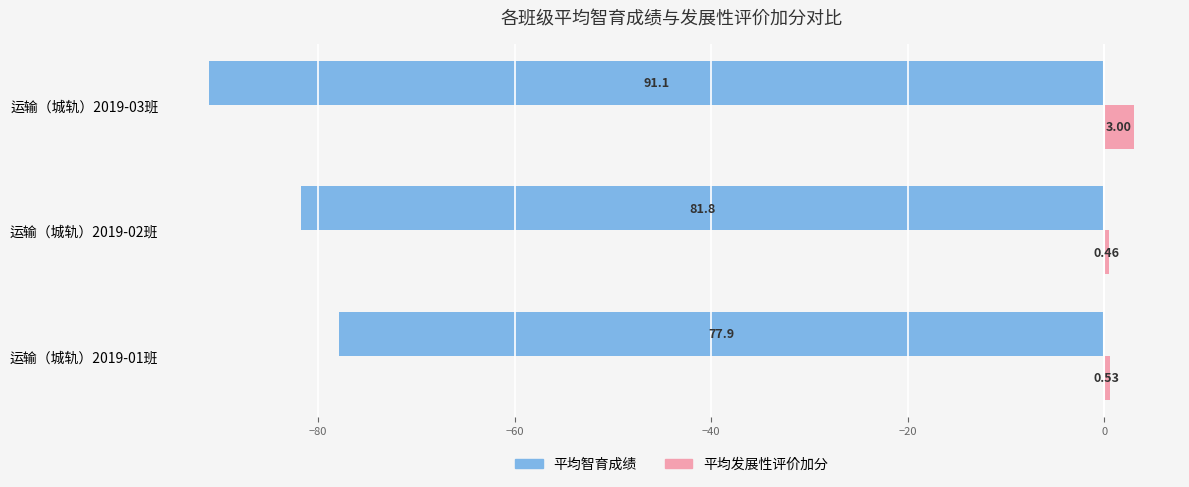

What is the total value across all series at 运输（城轨）2019-01班?

-77.4